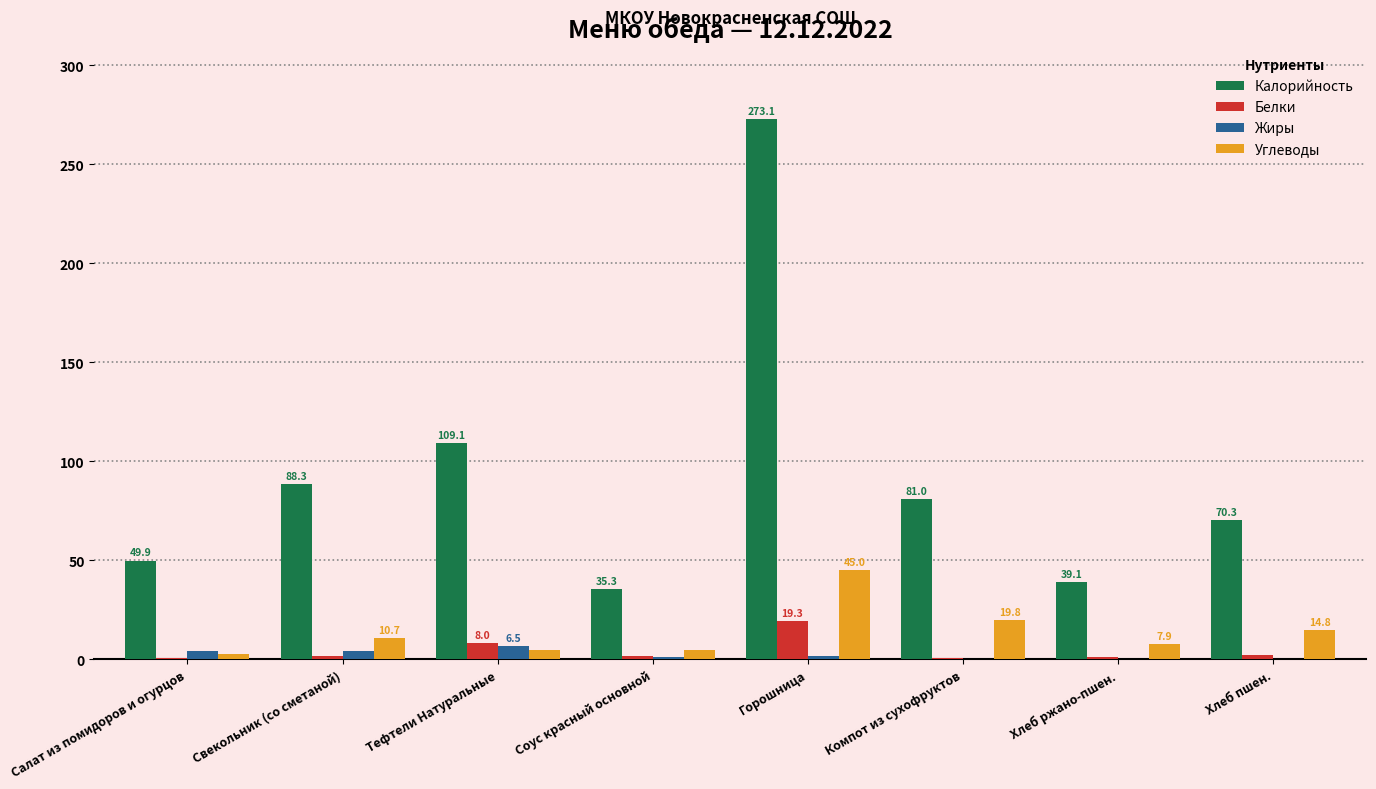

What are all the series names shown in the legend?

Калорийность, Белки, Жиры, Углеводы